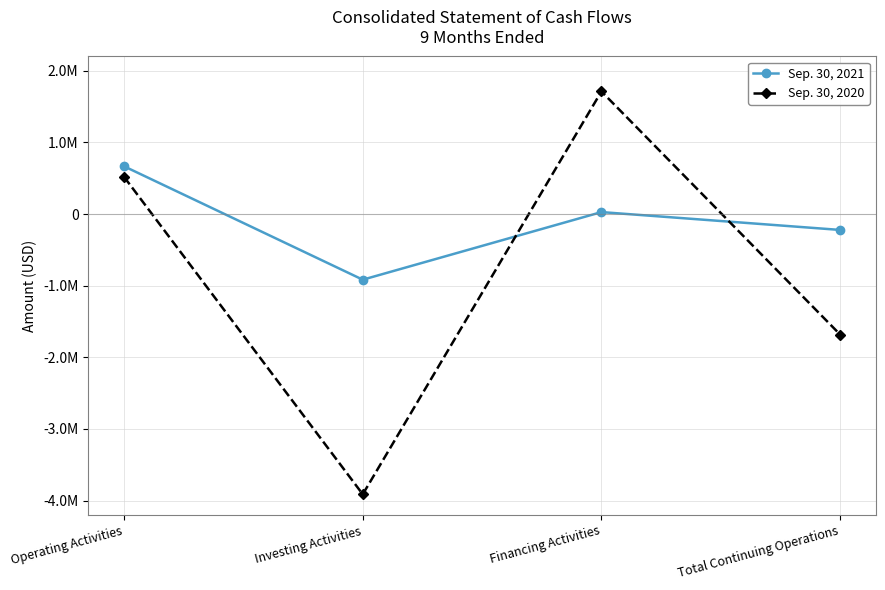

Which series has the largest total across all categories?

Sep. 30, 2021